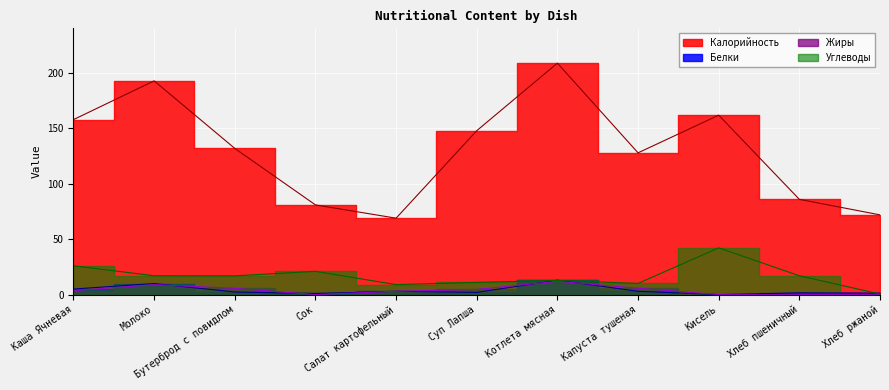

How many categories are shown in the chart?

11